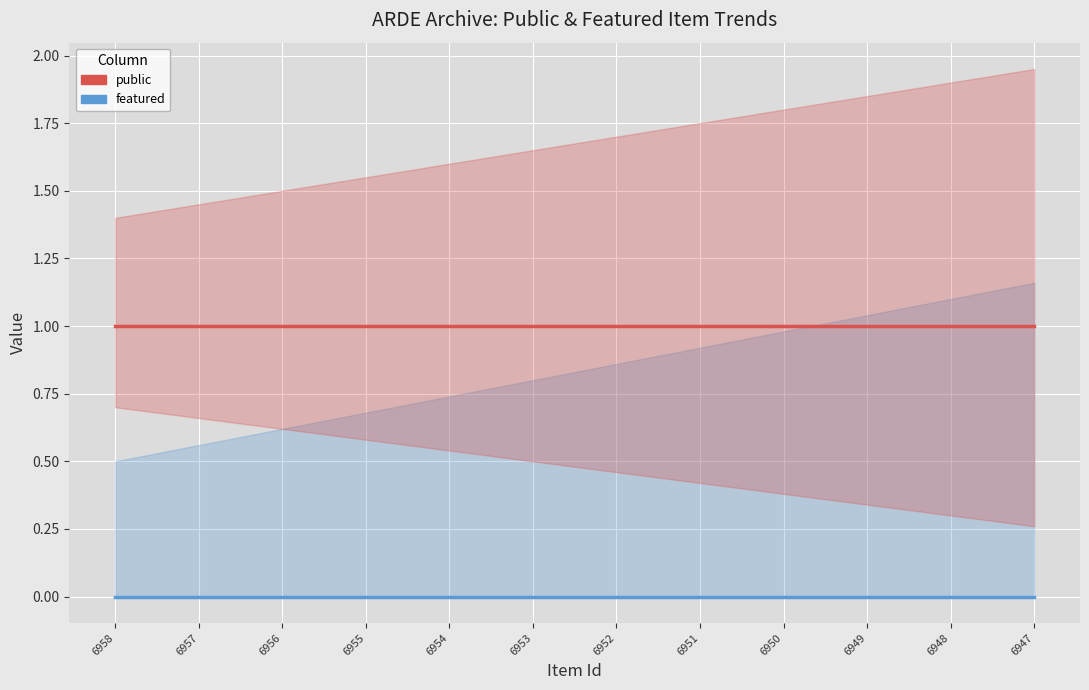

True or false: public has more than 0 points higher than both neighbors.

False